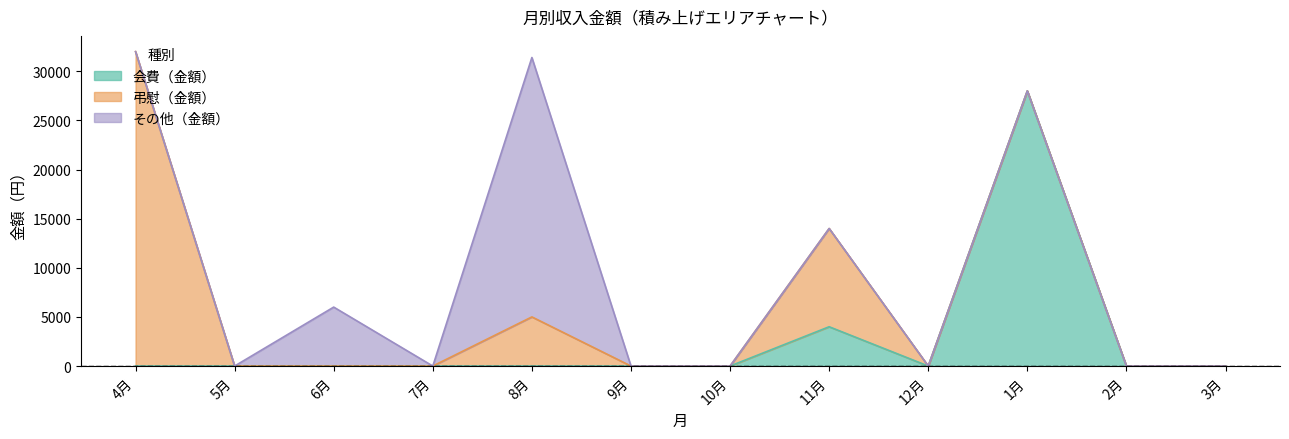

What is the sum of all その他（金額） values?

32400